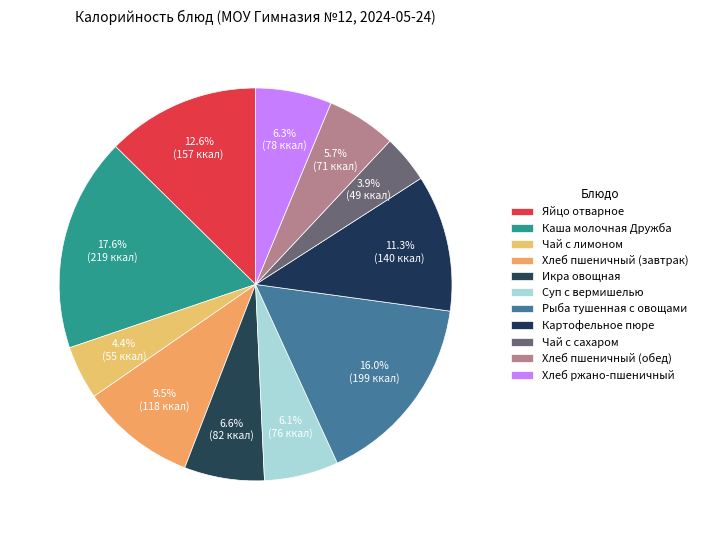

The Яйцо отварное slice represents 23% of the pie. True or false?

False